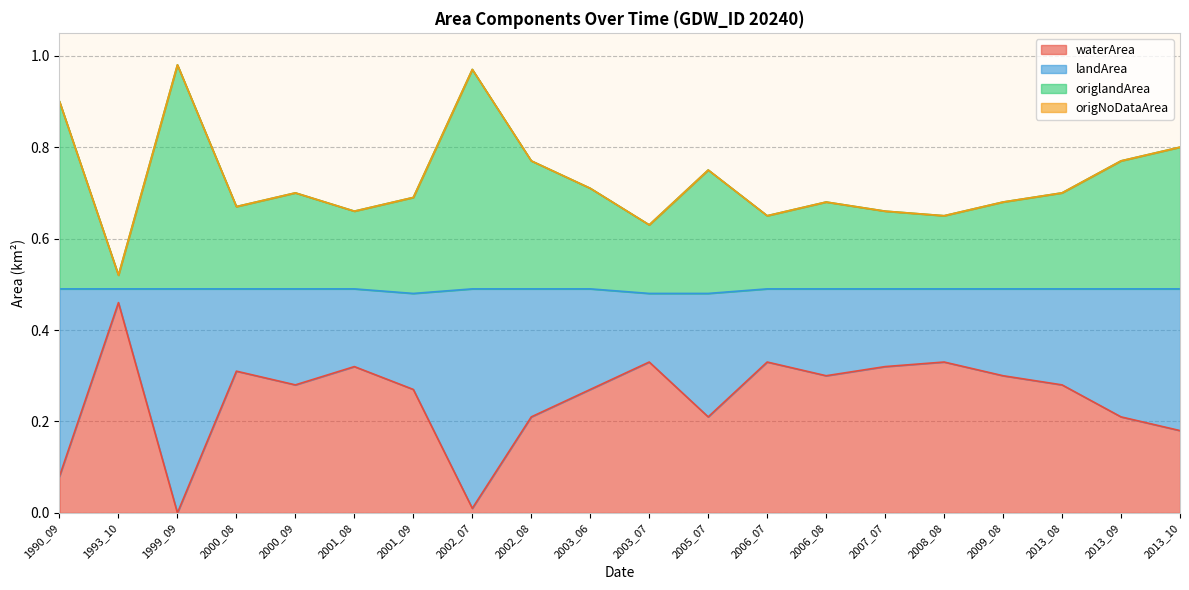

Where is the first local minimum for origlandArea?

1993_10